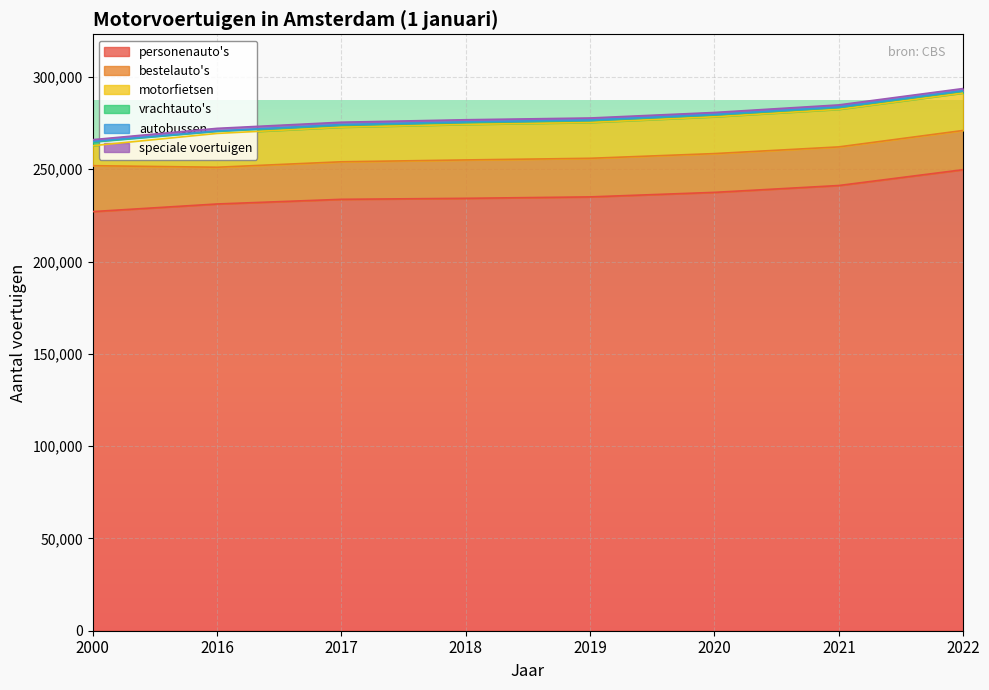

Which has a higher value, 2021 or 2016?

2021